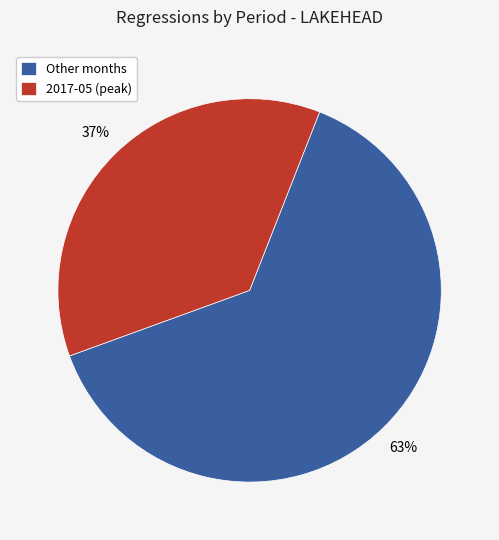

Rank the categories by value from highest to lowest.

Other months, 2017-05 (peak)